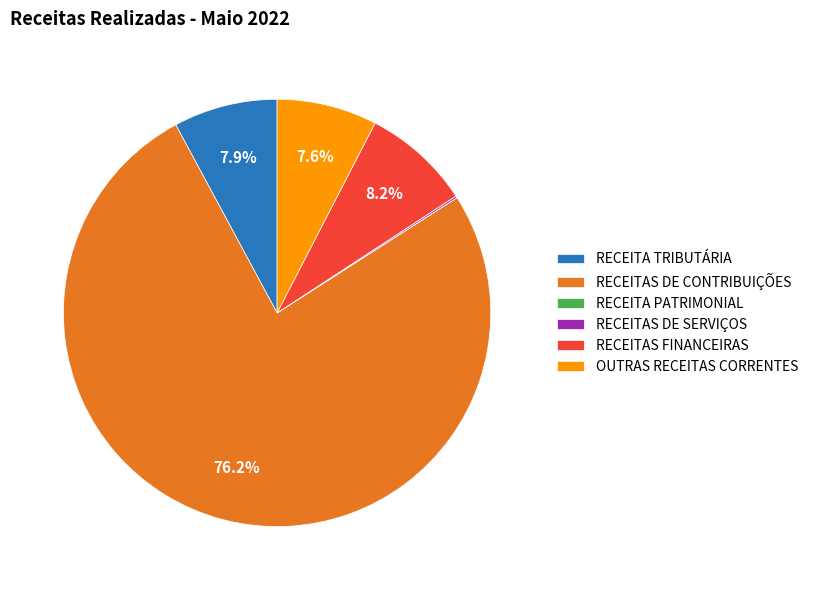

Which has a higher value, RECEITA TRIBUTÁRIA or RECEITAS DE CONTRIBUIÇÕES?

RECEITAS DE CONTRIBUIÇÕES